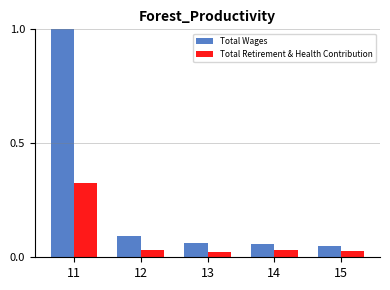

How many groups of bars are there?

5